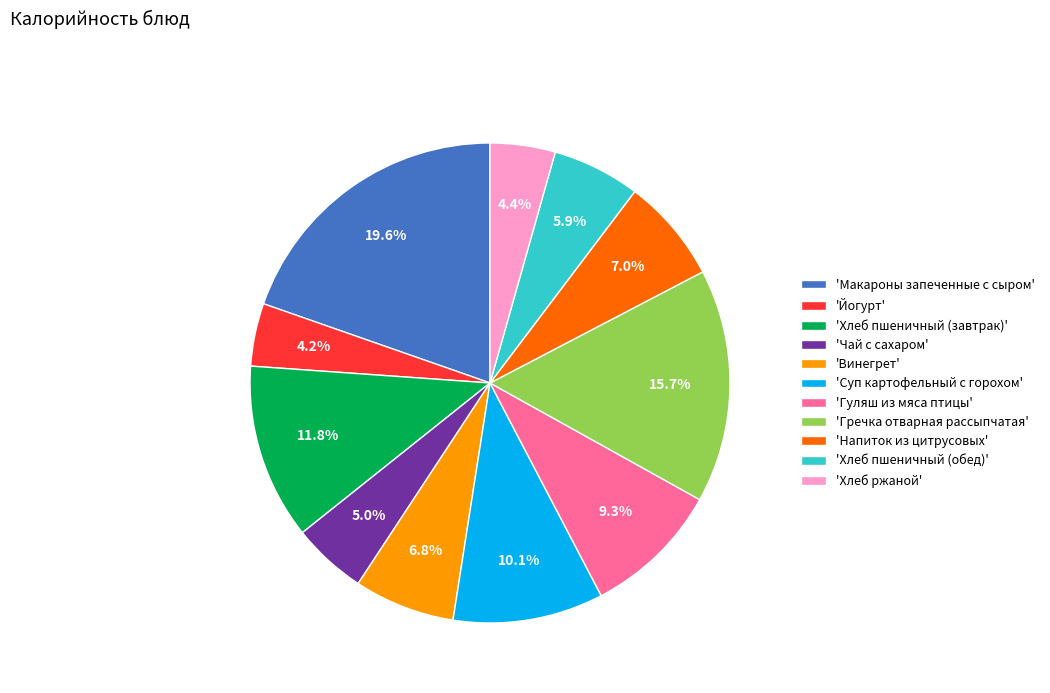

To the nearest percent, what is the average slice percentage?

9%